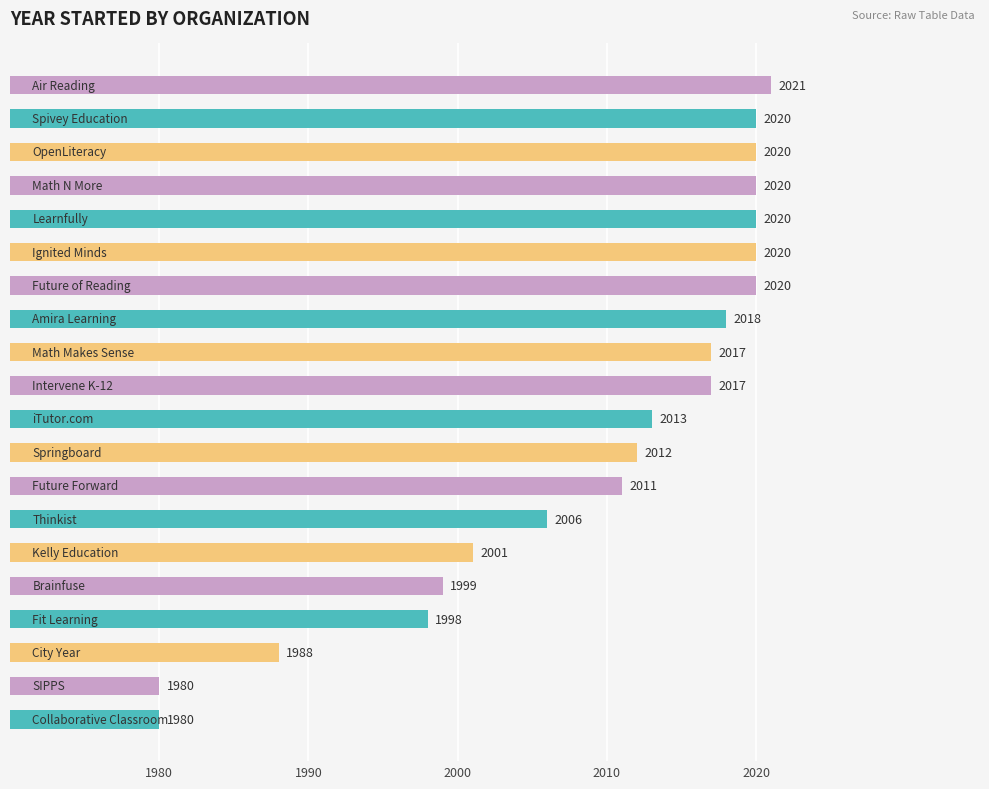

Reading top to bottom, transcribe all the data shown in this chart.

2021	2020	2020	2020	2020	2020	2020	2018	2017	2017	2013	2012	2011	2006	2001	1999	1998	1988	1980	1980